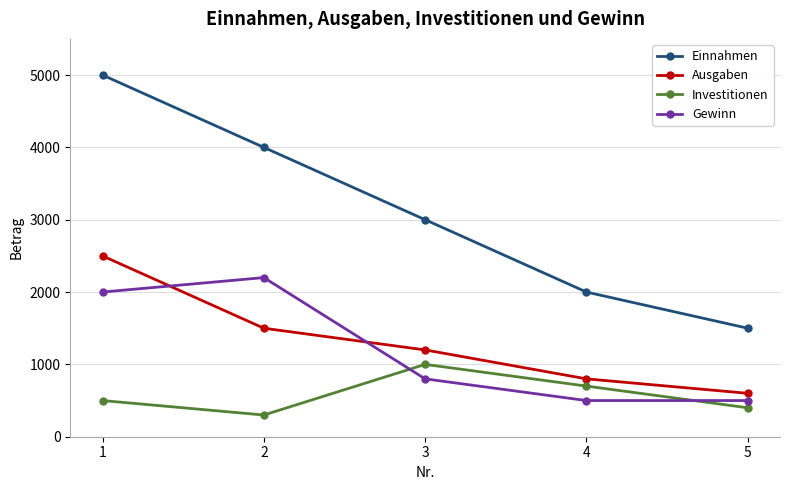

What is the value of the Ausgaben point at the 1st from the left?

2500